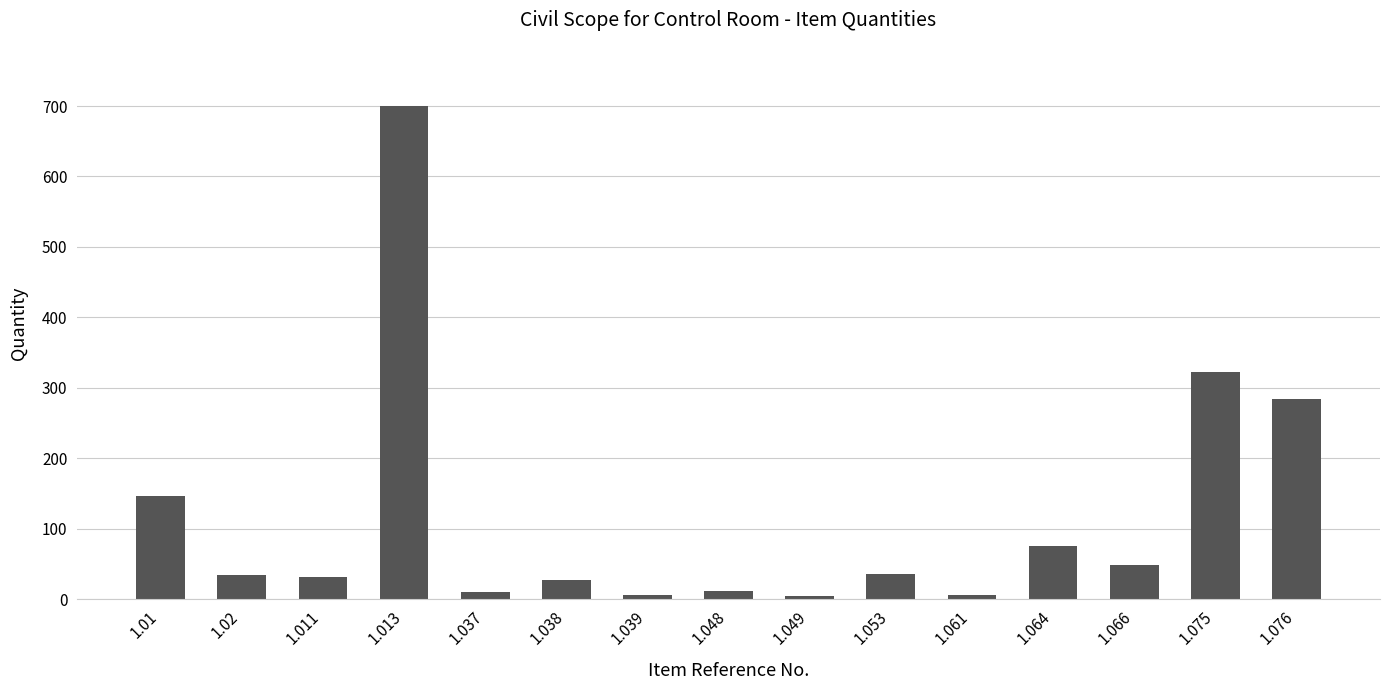

The chart shows a value of 6.1 at 1.039. True or false?

True